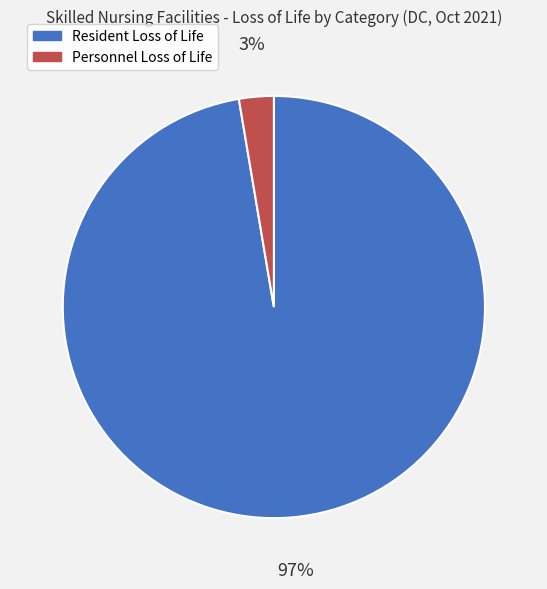

Is the sum of Resident Loss of Life and Personnel Loss of Life greater than half?

Yes